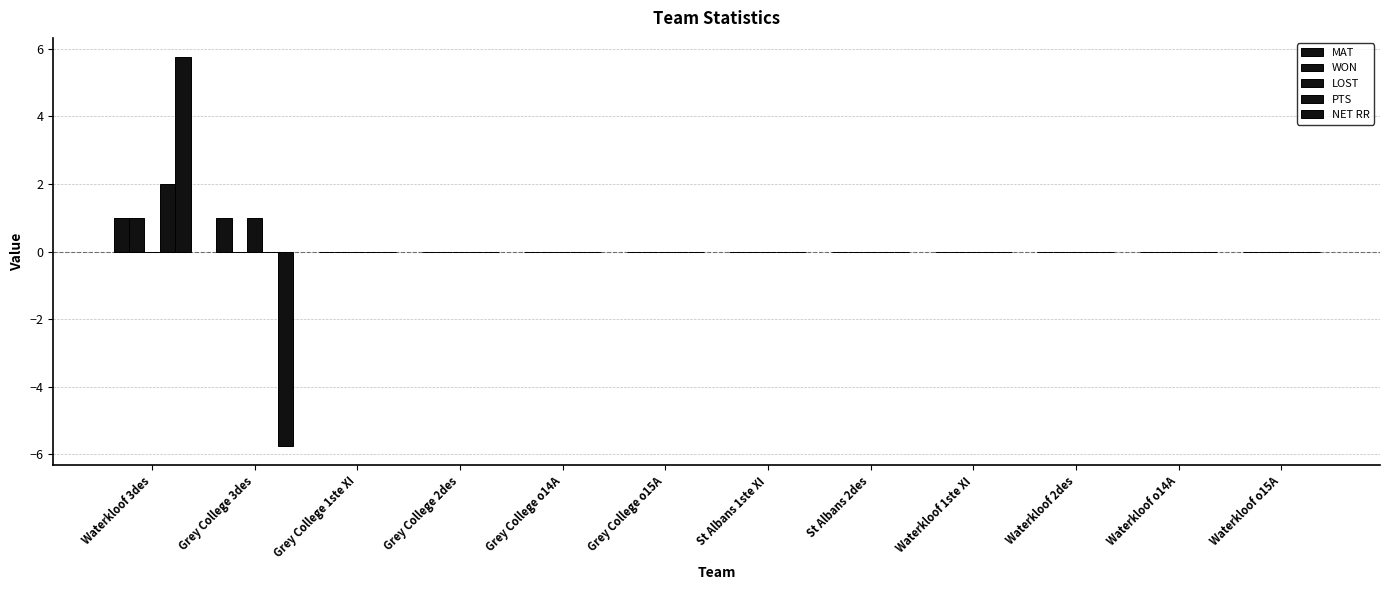

Reading left to right, extract all data points from this chart.

MAT: Waterkloof 3des=1.0	Grey College 3des=1.0	Grey College 1ste XI=0.0	Grey College 2des=0.0	Grey College o14A=0.0	Grey College o15A=0.0	St Albans 1ste XI=0.0	St Albans 2des=0.0	Waterkloof 1ste XI=0.0	Waterkloof 2des=0.0	Waterkloof o14A=0.0	Waterkloof o15A=0.0
WON: Waterkloof 3des=1.0	Grey College 3des=0.0	Grey College 1ste XI=0.0	Grey College 2des=0.0	Grey College o14A=0.0	Grey College o15A=0.0	St Albans 1ste XI=0.0	St Albans 2des=0.0	Waterkloof 1ste XI=0.0	Waterkloof 2des=0.0	Waterkloof o14A=0.0	Waterkloof o15A=0.0
LOST: Waterkloof 3des=0.0	Grey College 3des=1.0	Grey College 1ste XI=0.0	Grey College 2des=0.0	Grey College o14A=0.0	Grey College o15A=0.0	St Albans 1ste XI=0.0	St Albans 2des=0.0	Waterkloof 1ste XI=0.0	Waterkloof 2des=0.0	Waterkloof o14A=0.0	Waterkloof o15A=0.0
PTS: Waterkloof 3des=2.0	Grey College 3des=0.0	Grey College 1ste XI=0.0	Grey College 2des=0.0	Grey College o14A=0.0	Grey College o15A=0.0	St Albans 1ste XI=0.0	St Albans 2des=0.0	Waterkloof 1ste XI=0.0	Waterkloof 2des=0.0	Waterkloof o14A=0.0	Waterkloof o15A=0.0
NET RR: Waterkloof 3des=5.8	Grey College 3des=-5.8	Grey College 1ste XI=0.0	Grey College 2des=0.0	Grey College o14A=0.0	Grey College o15A=0.0	St Albans 1ste XI=0.0	St Albans 2des=0.0	Waterkloof 1ste XI=0.0	Waterkloof 2des=0.0	Waterkloof o14A=0.0	Waterkloof o15A=0.0